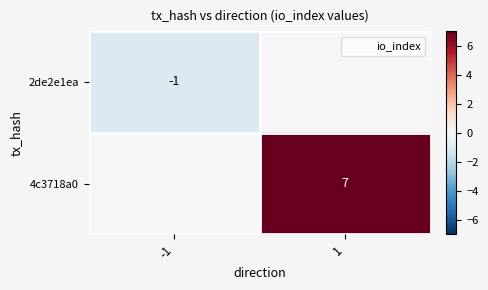

Rank the series by their average value, from highest to lowest.

4c3718a0, 2de2e1ea